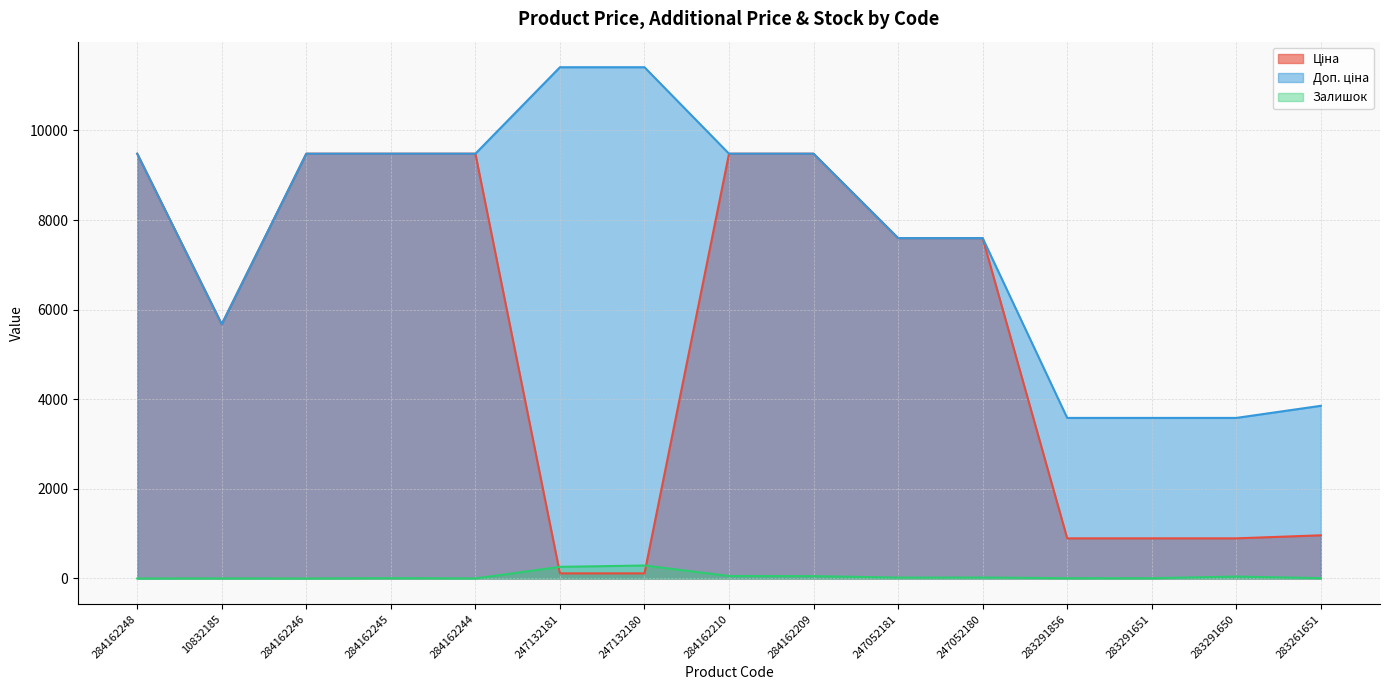

At which category is the sum across all series the highest?

284162210